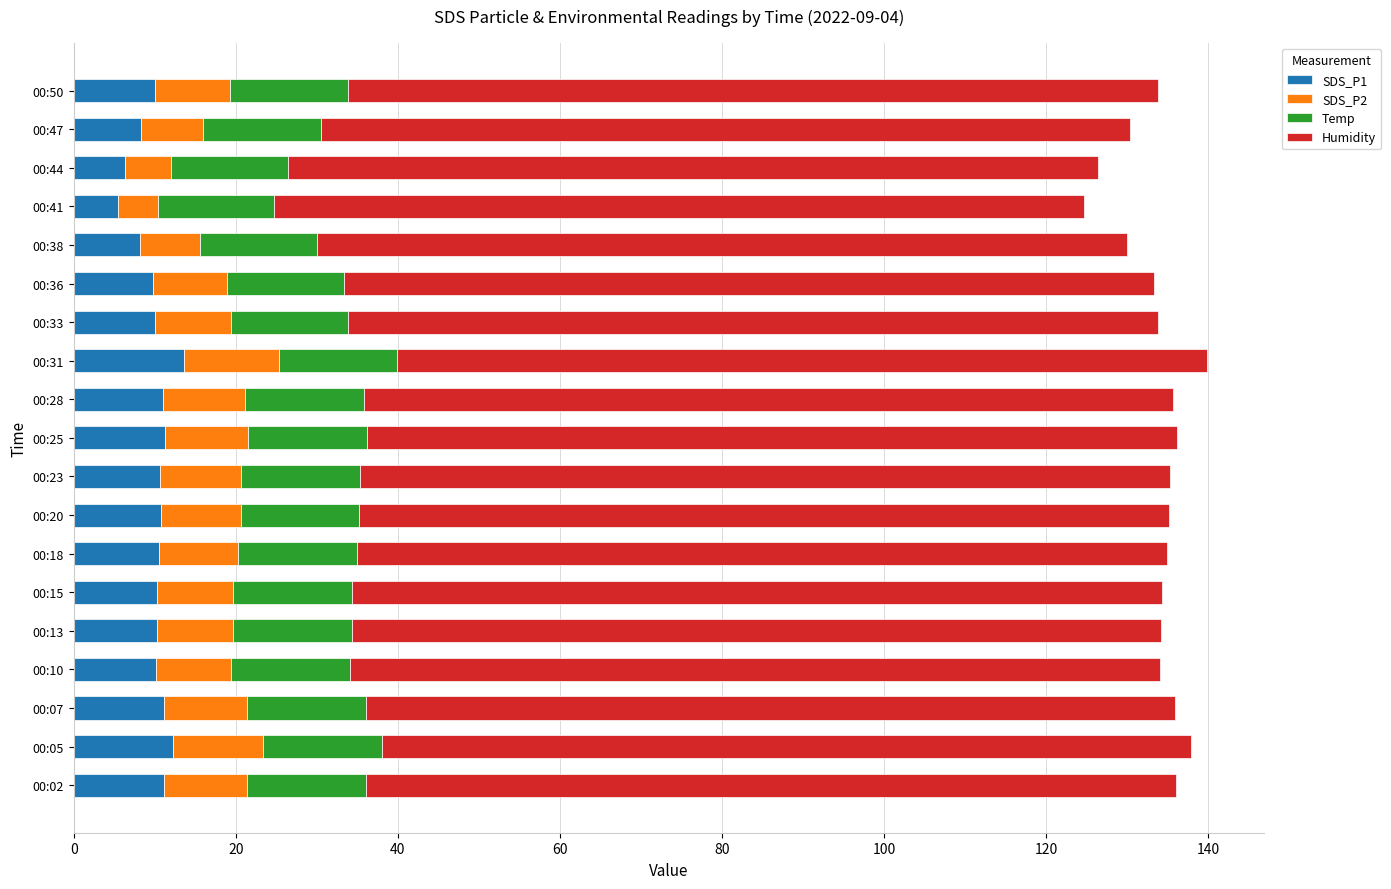

The SDS_P1 series shows 10.0 at 00:33. True or false?

True